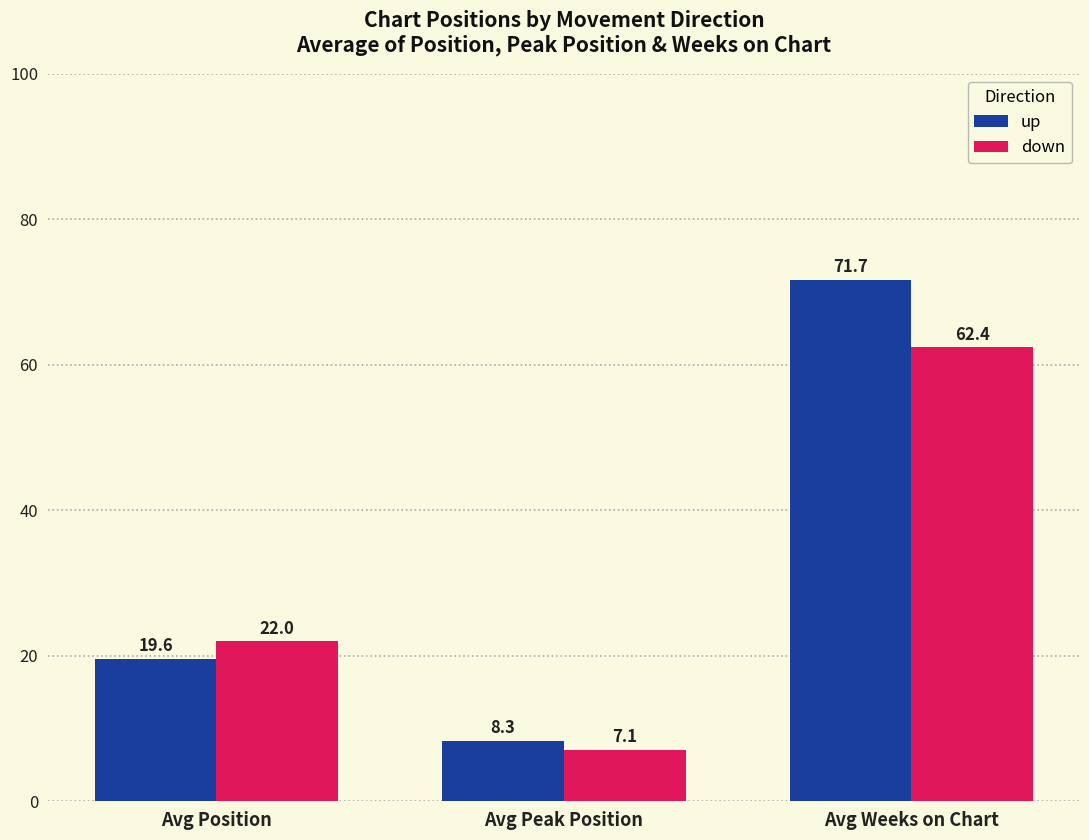

What is the label of the 3rd bar from the left?

Avg Weeks on Chart